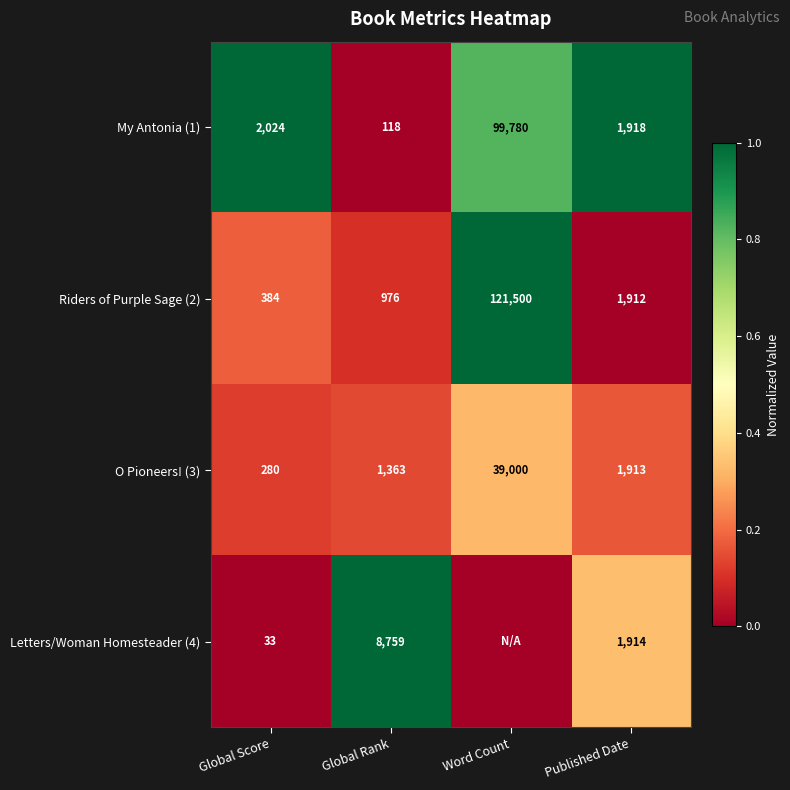

The O Pioneers! (3) series shows 39000 at Word Count. True or false?

True